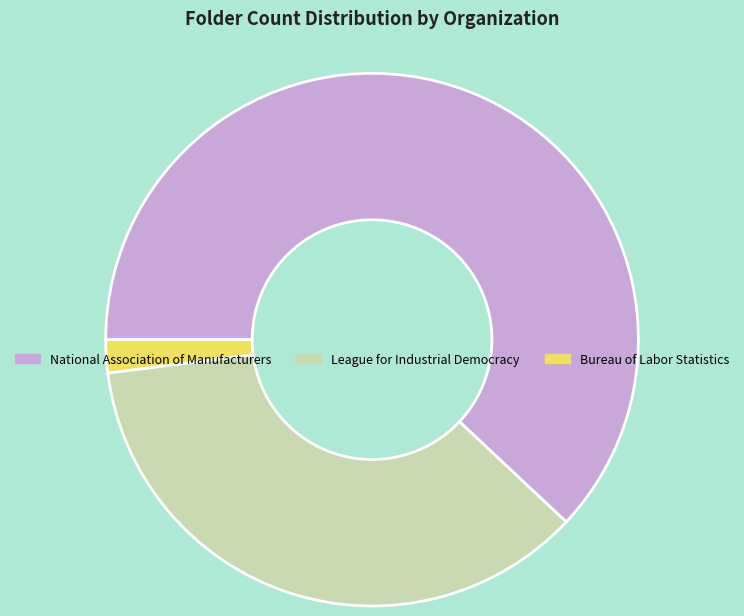

Is the sum of National Association of Manufacturers and League for Industrial Democracy greater than half?

Yes